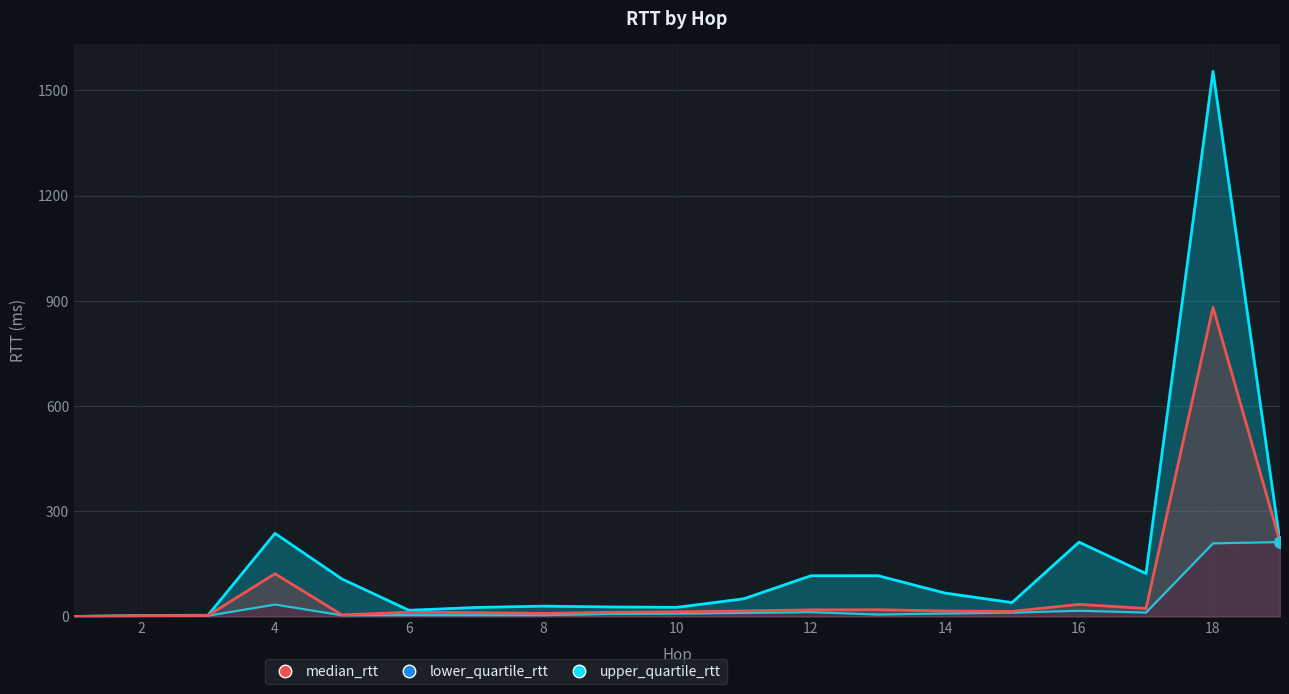

How many data points in lower_quartile_rtt are less than 8?

9